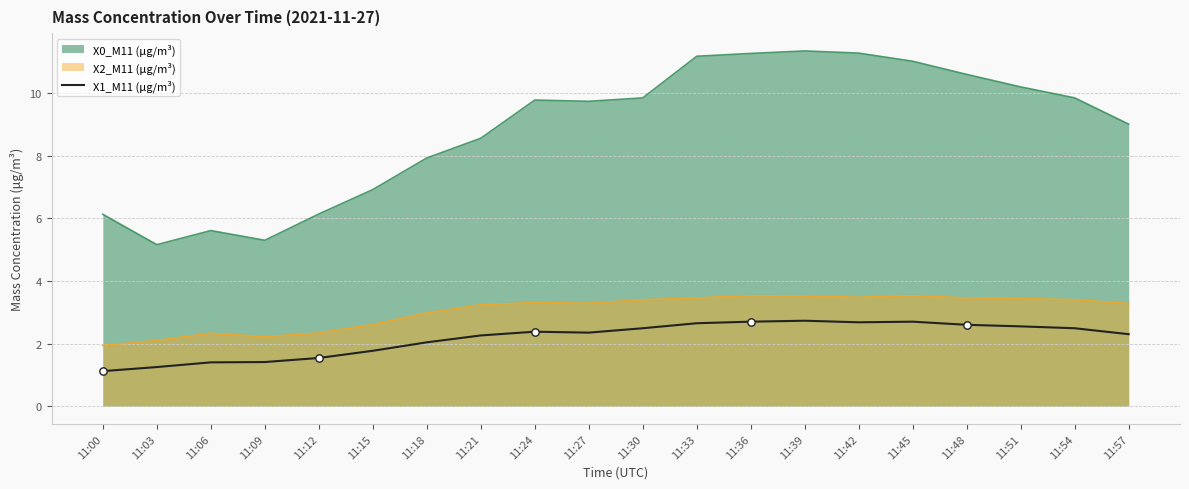

Which series has the largest range (max minus min)?

X0_M11 (μg/m³)